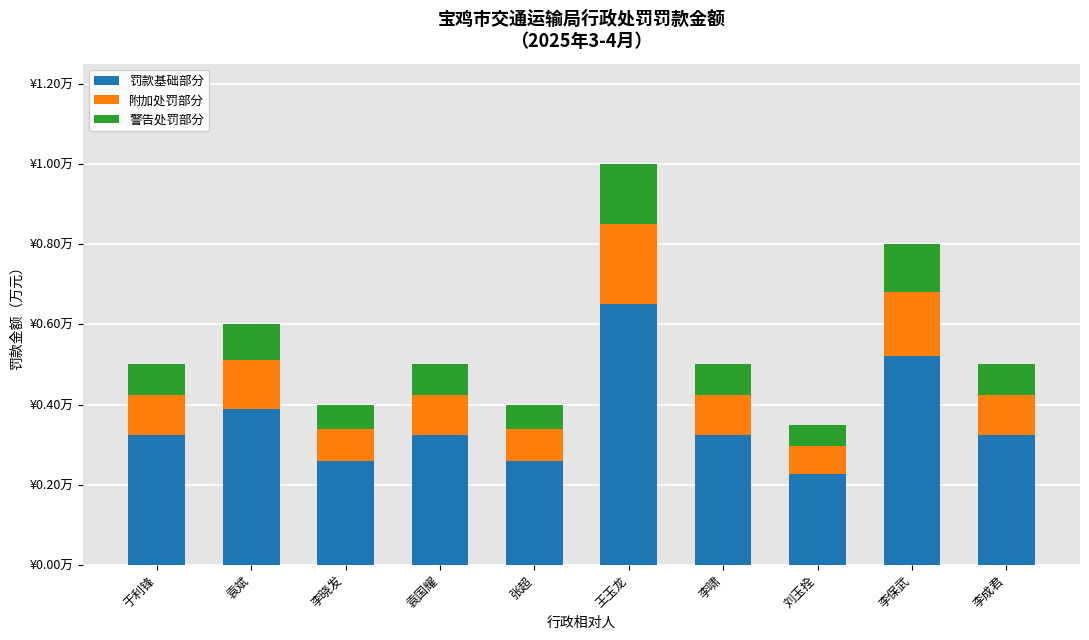

What are all the series names shown in the legend?

罚款基础部分, 附加处罚部分, 警告处罚部分